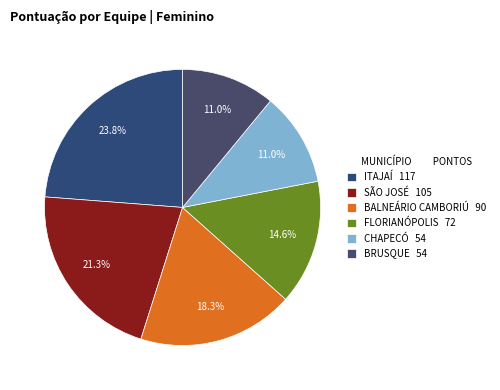

True or false: FLORIANÓPOLIS accounts for 3% of the total.

False